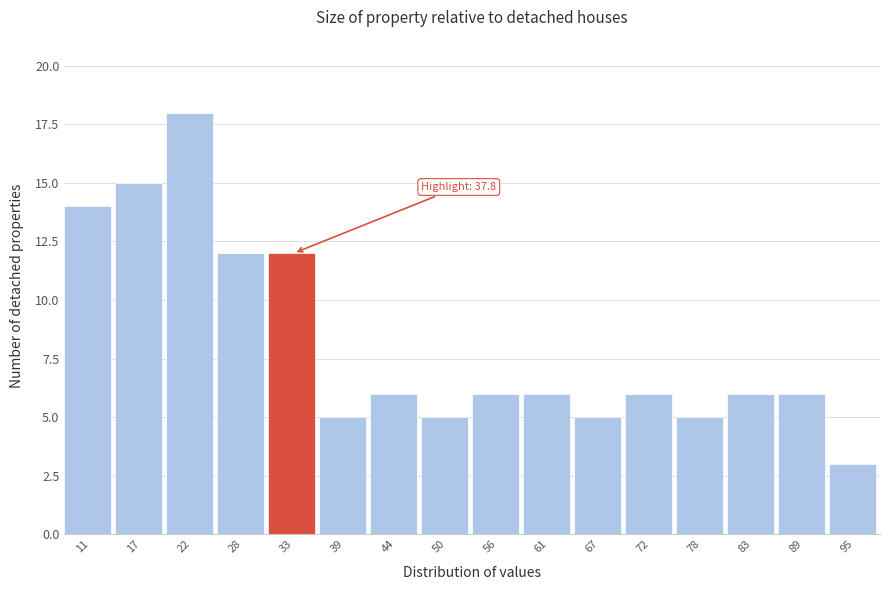

Reading right to left, transcribe all the data shown in this chart.

3	6	6	5	6	5	6	6	5	6	5	12	12	18	15	14